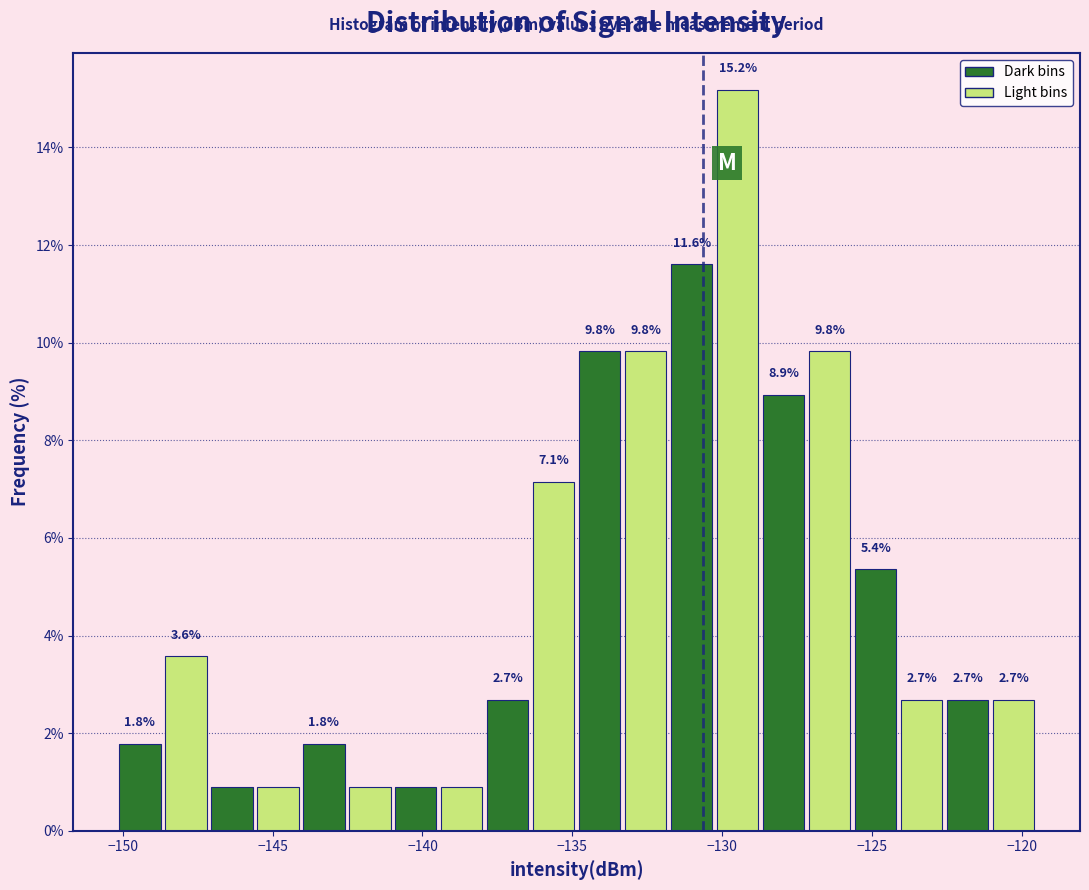

Read against the x-axis, roughly where is the centre of the tallest bar?

-129.5